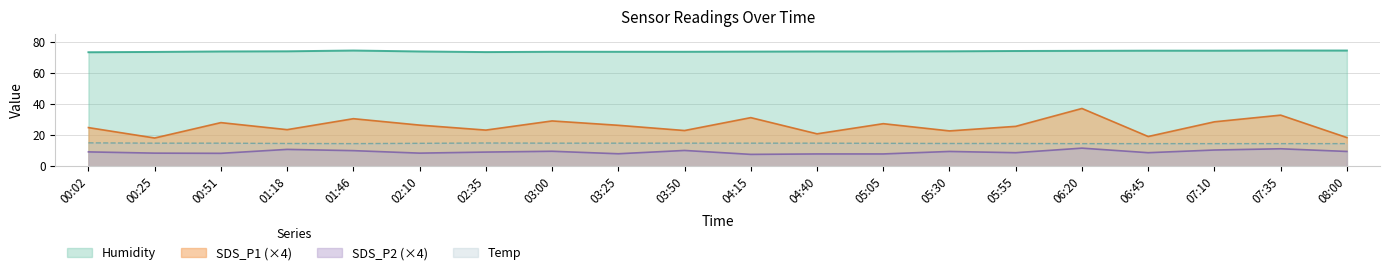

The value of Temp at 02:35 is 14.9. True or false?

True